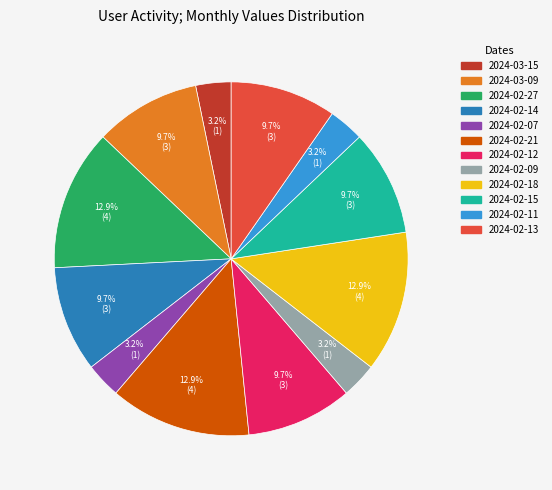

Between 2024-03-15 and 2024-02-15, which is larger?

2024-02-15